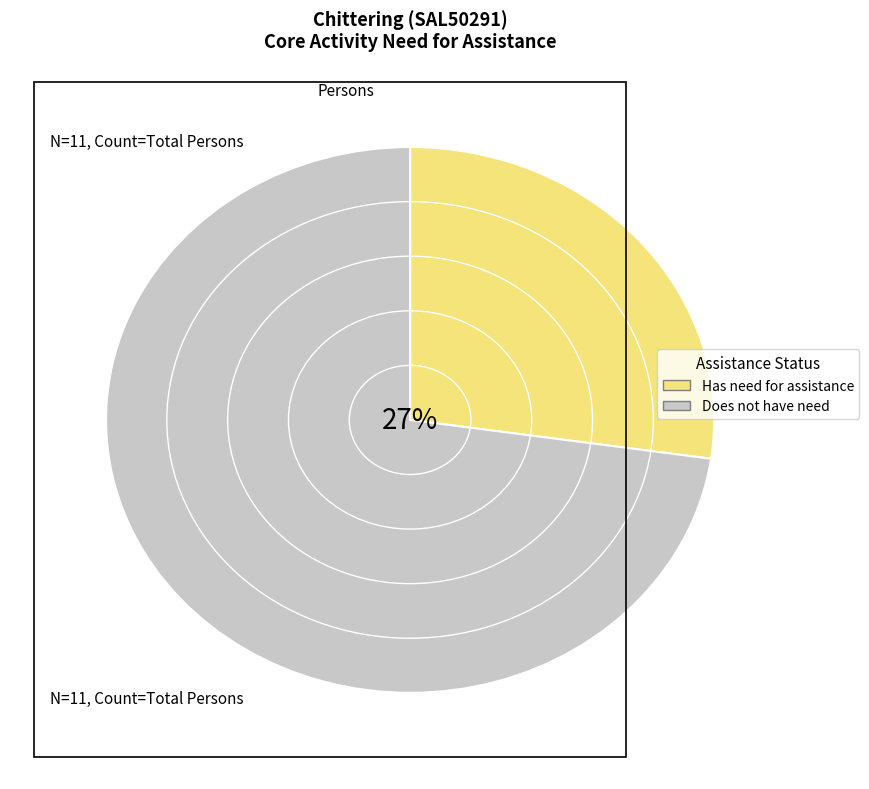

Is there a majority slice in this chart?

Yes